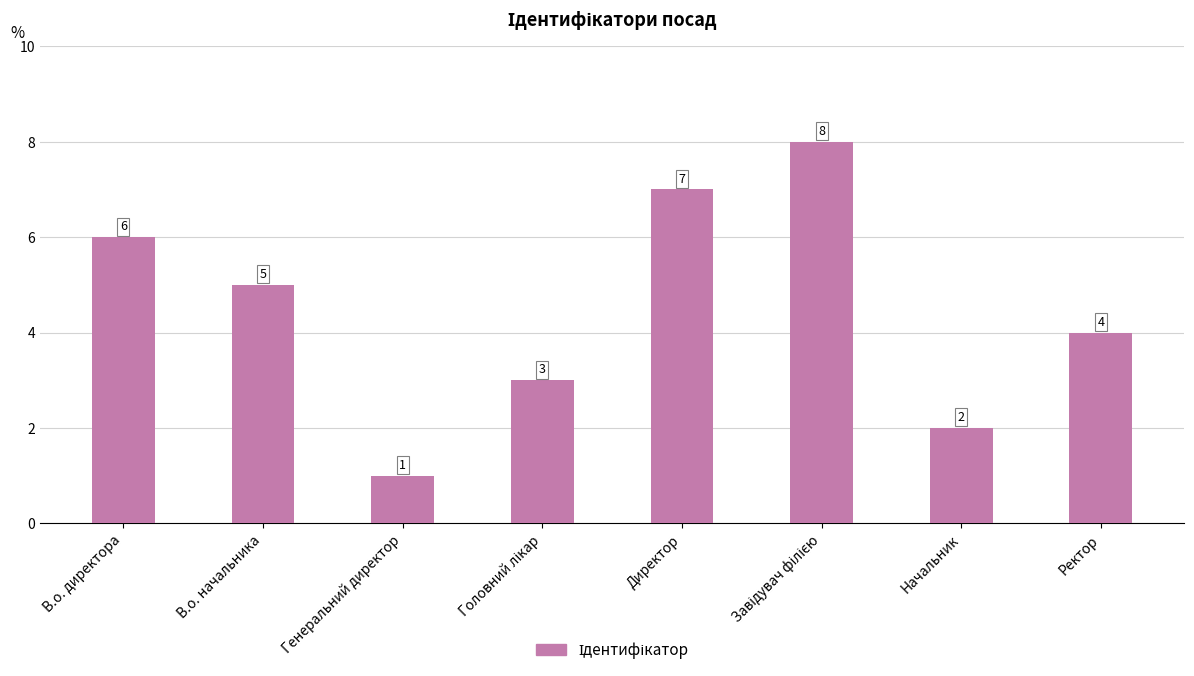

What is the maximum value shown in the chart?

8